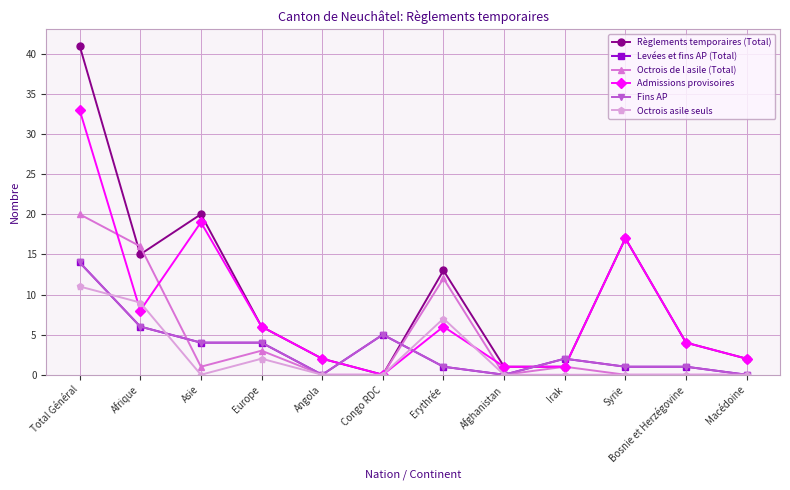

Rank the categories by Octrois asile seuls value from lowest to highest.

Asie, Angola, Congo RDC, Afghanistan, Irak, Syrie, Bosnie et Herzégovine, Macédoine, Europe, Erythrée, Afrique, Total Général